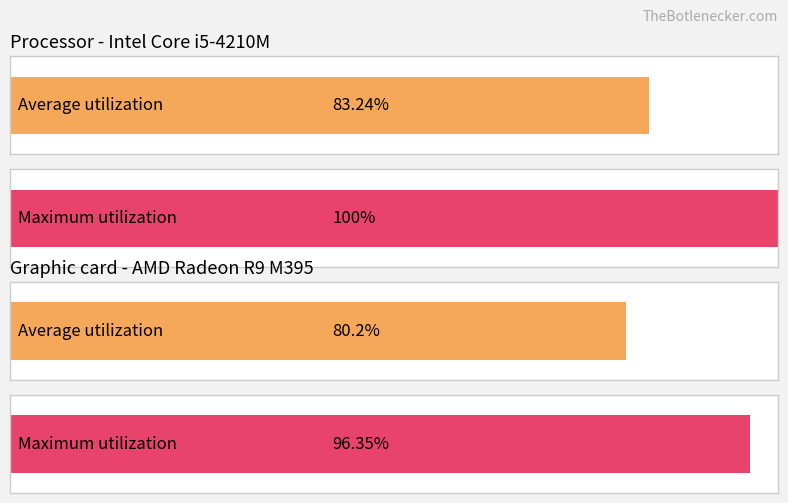

Count the number of data series in this chart.

2